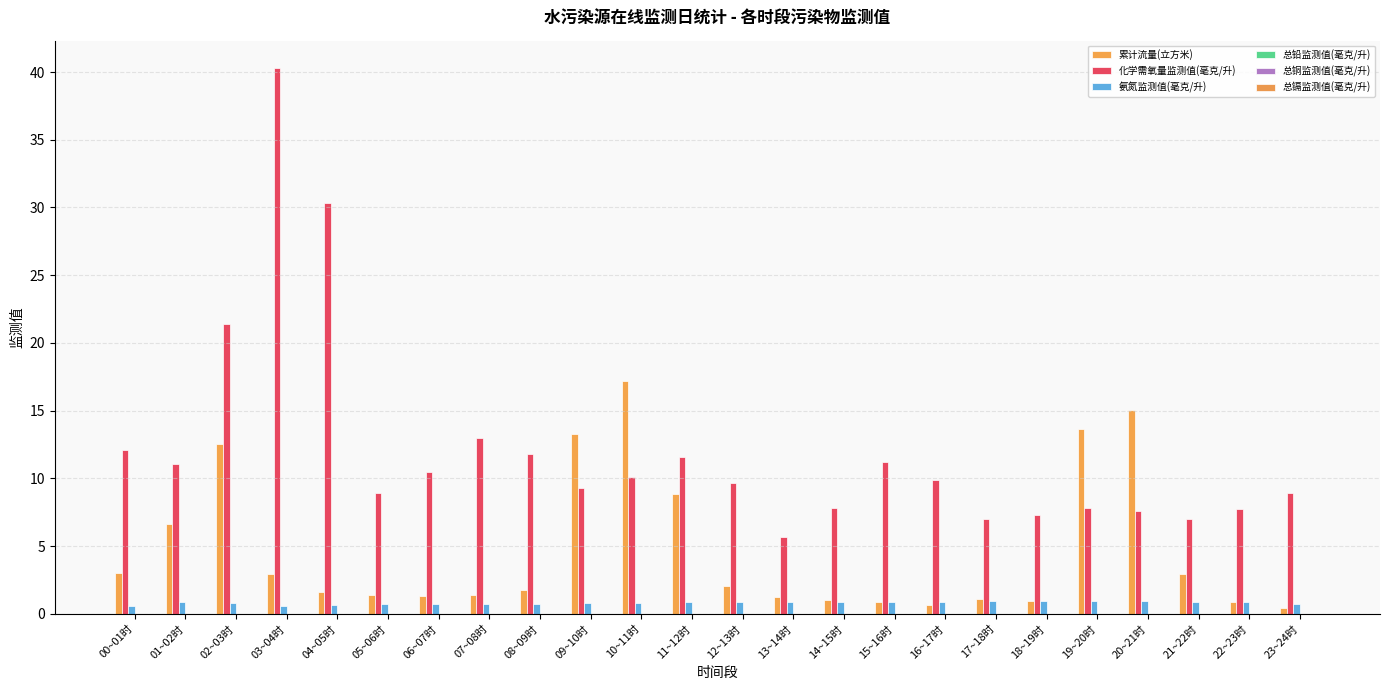

The value of 化学需氧量监测值(毫克/升) at 06~07时 is 6.2. True or false?

False